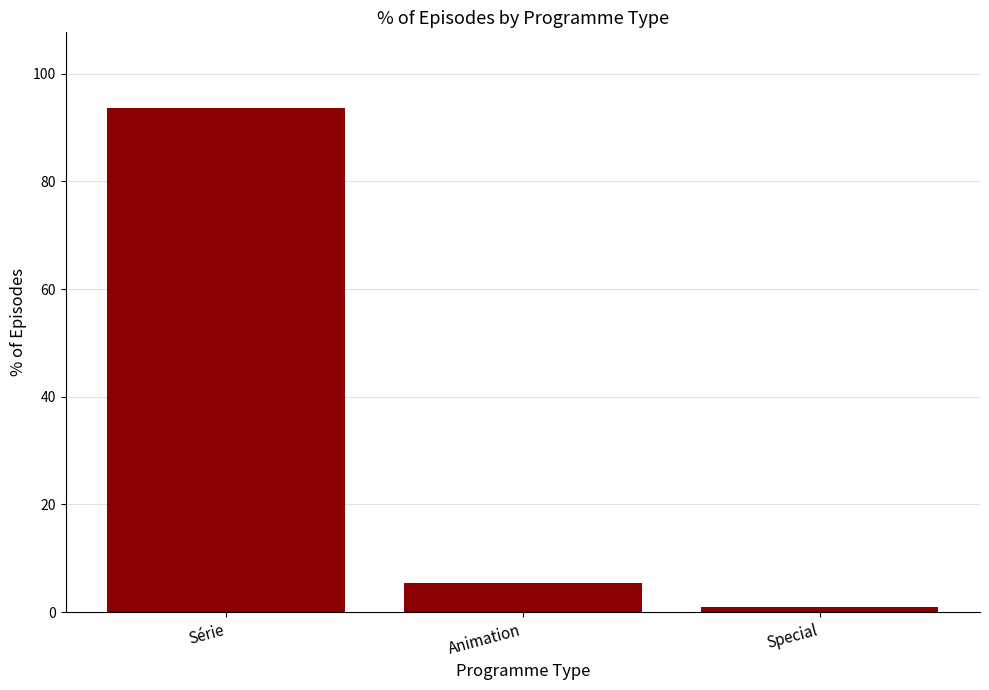

Rank the categories by value from lowest to highest.

Special, Animation, Série